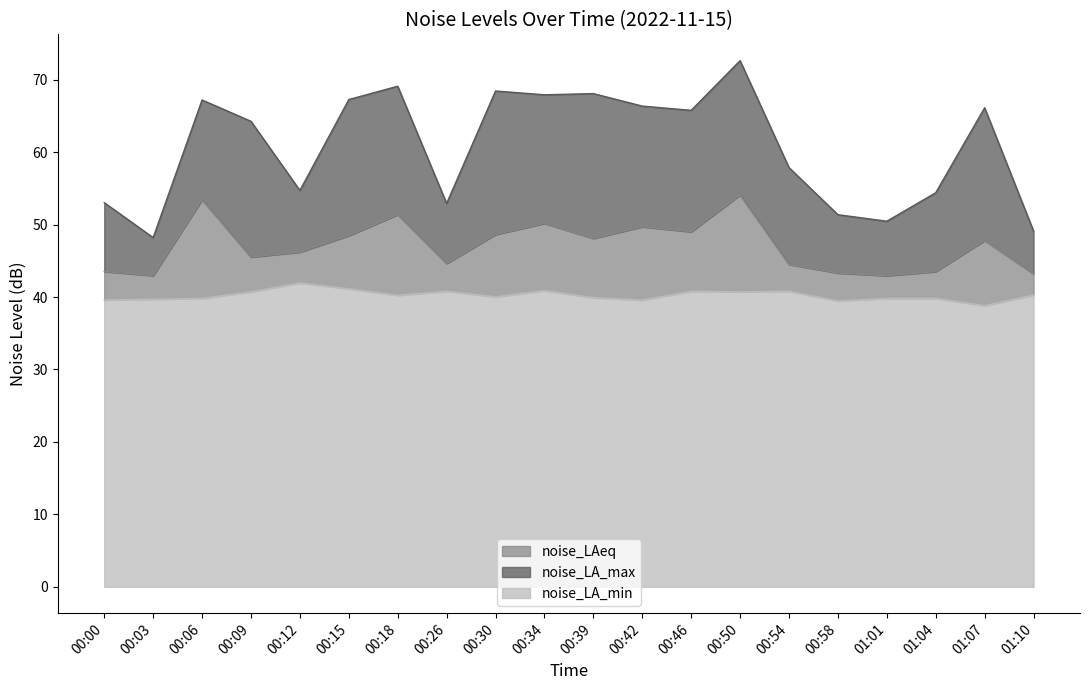

How many lines are shown in the chart?

3